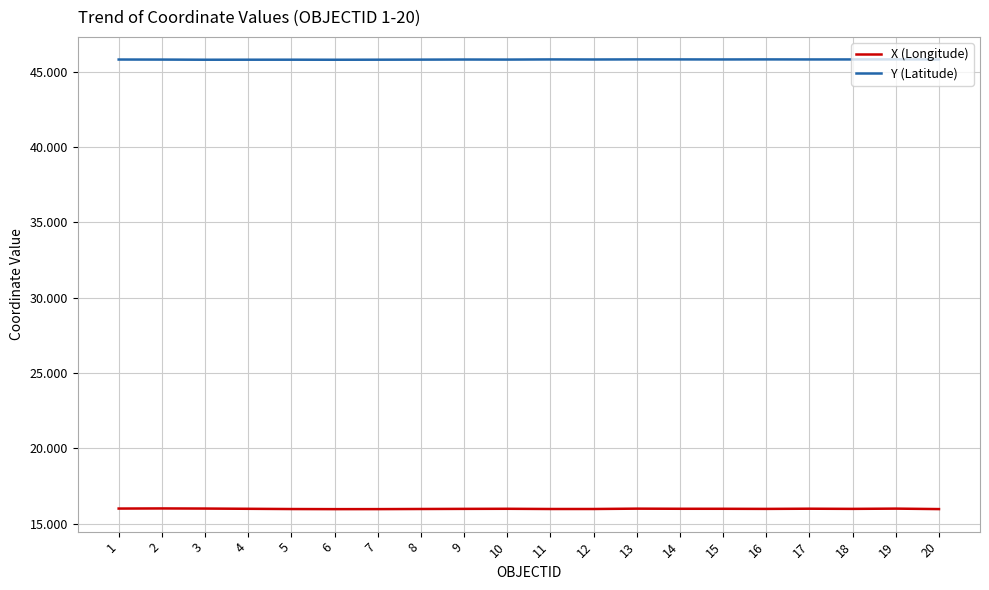

Reading left to right, transcribe all the data shown in this chart.

X (Longitude): 1=16.0	2=16.0	3=16.0	4=16.0	5=16.0	6=16.0	7=16.0	8=16.0	9=16.0	10=16.0	11=16.0	12=16.0	13=16.0	14=16.0	15=16.0	16=16.0	17=16.0	18=16.0	19=16.0	20=16.0
Y (Latitude): 1=45.8	2=45.8	3=45.8	4=45.8	5=45.8	6=45.8	7=45.8	8=45.8	9=45.8	10=45.8	11=45.8	12=45.8	13=45.8	14=45.8	15=45.8	16=45.8	17=45.8	18=45.8	19=45.8	20=45.8